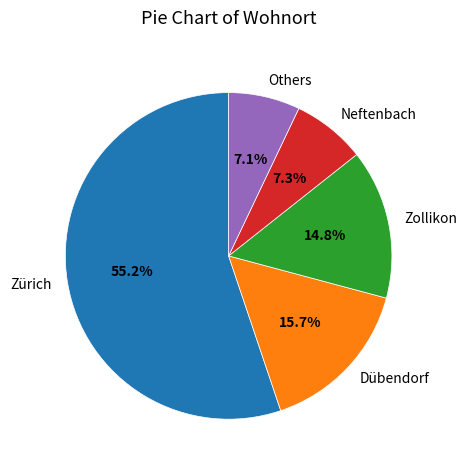

Which category has the biggest portion of the pie?

Zürich